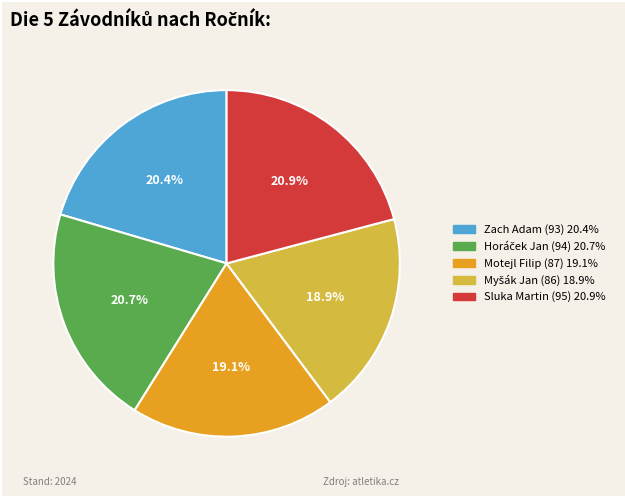

Is there a majority slice in this chart?

No